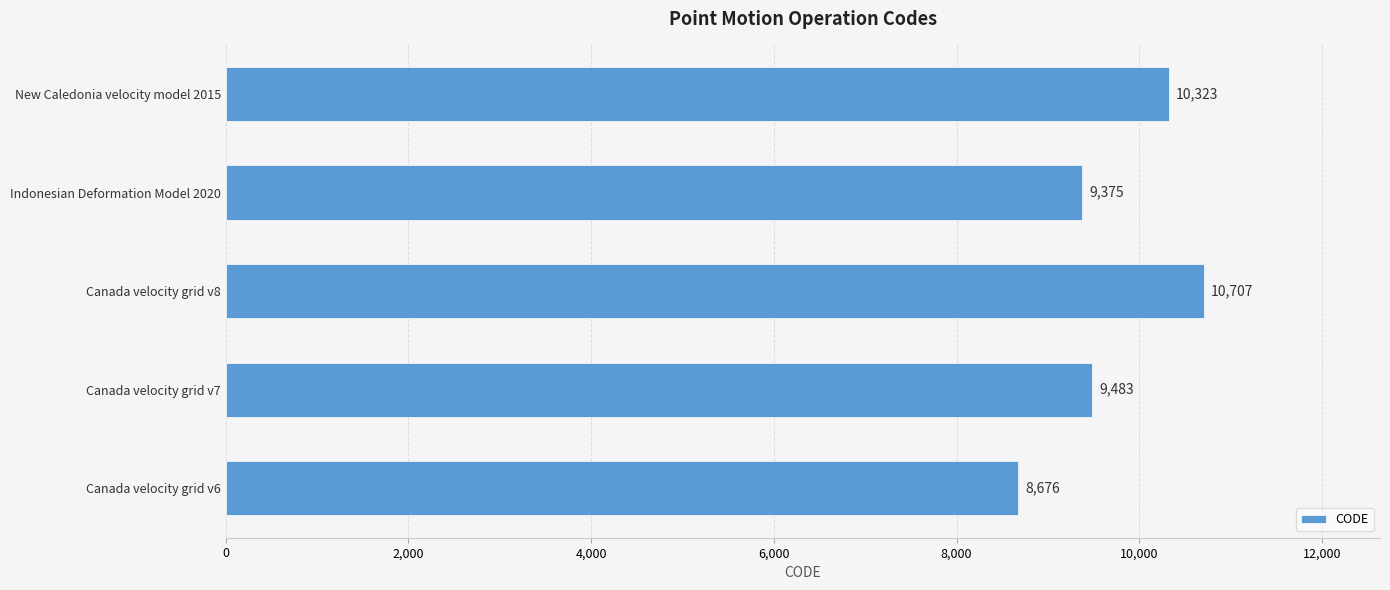

How many data points does each series have?

5